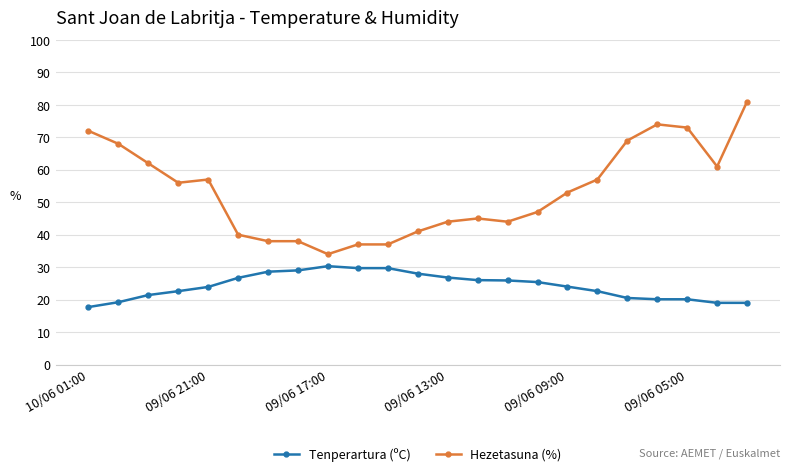

What are all the series names shown in the legend?

Tenperartura (ºC), Hezetasuna (%)